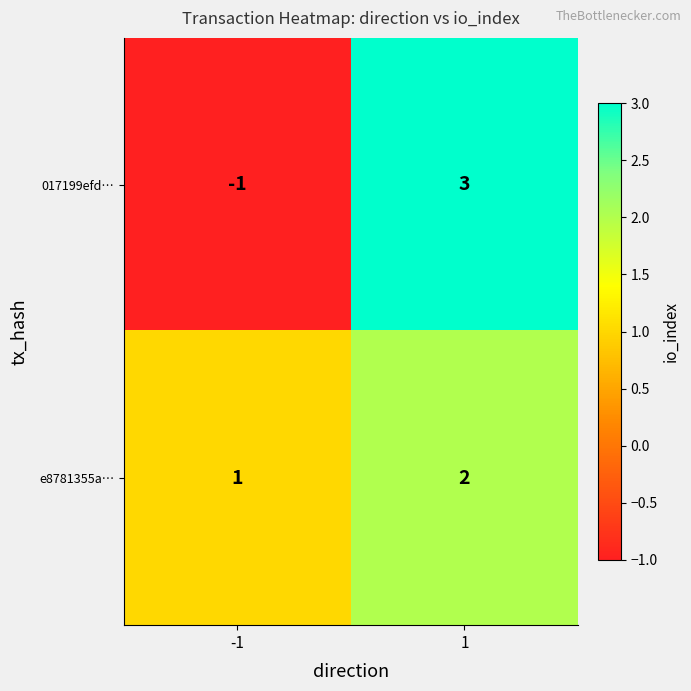

How many data points does each series have?

2